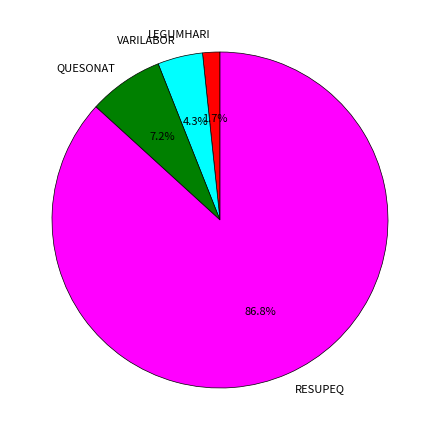

To the nearest percent, what is the difference between the LEGUMHARI and VARILABOR slice percentages?

3%